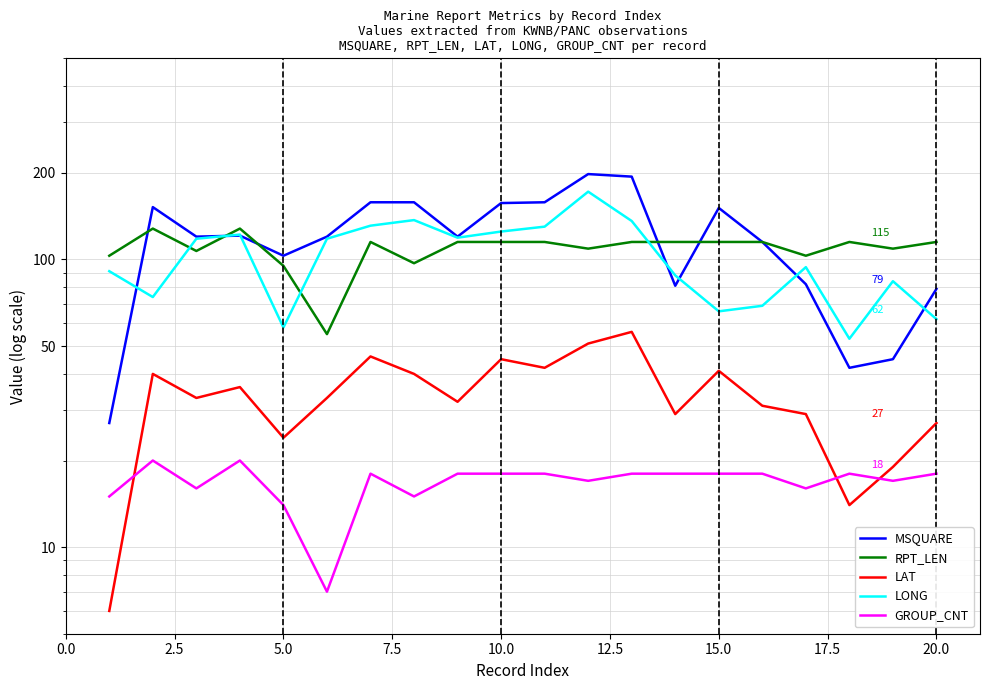

Rank the series at 12.5 from lowest to highest value.

GROUP_CNT, LAT, RPT_LEN, LONG, MSQUARE